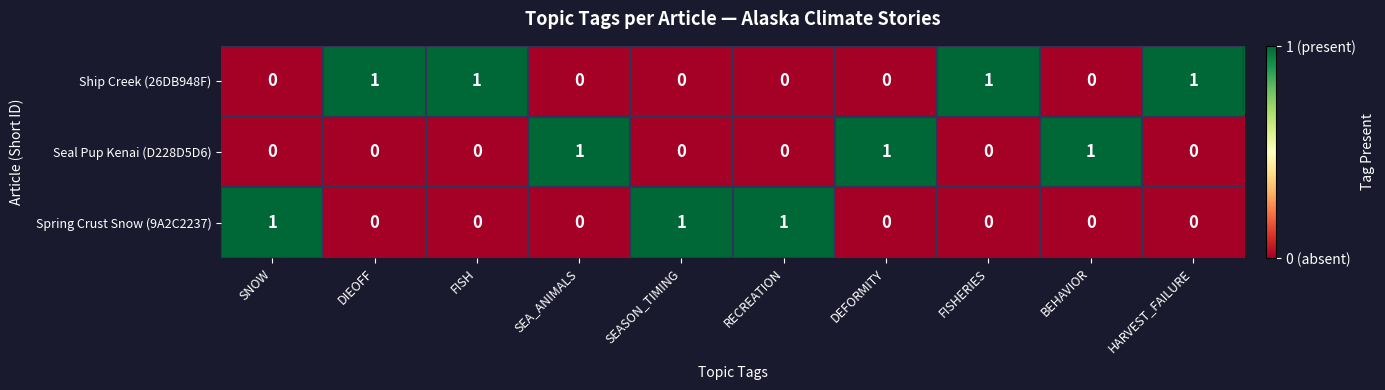

What is the difference between the highest and lowest values at DIEOFF?

1